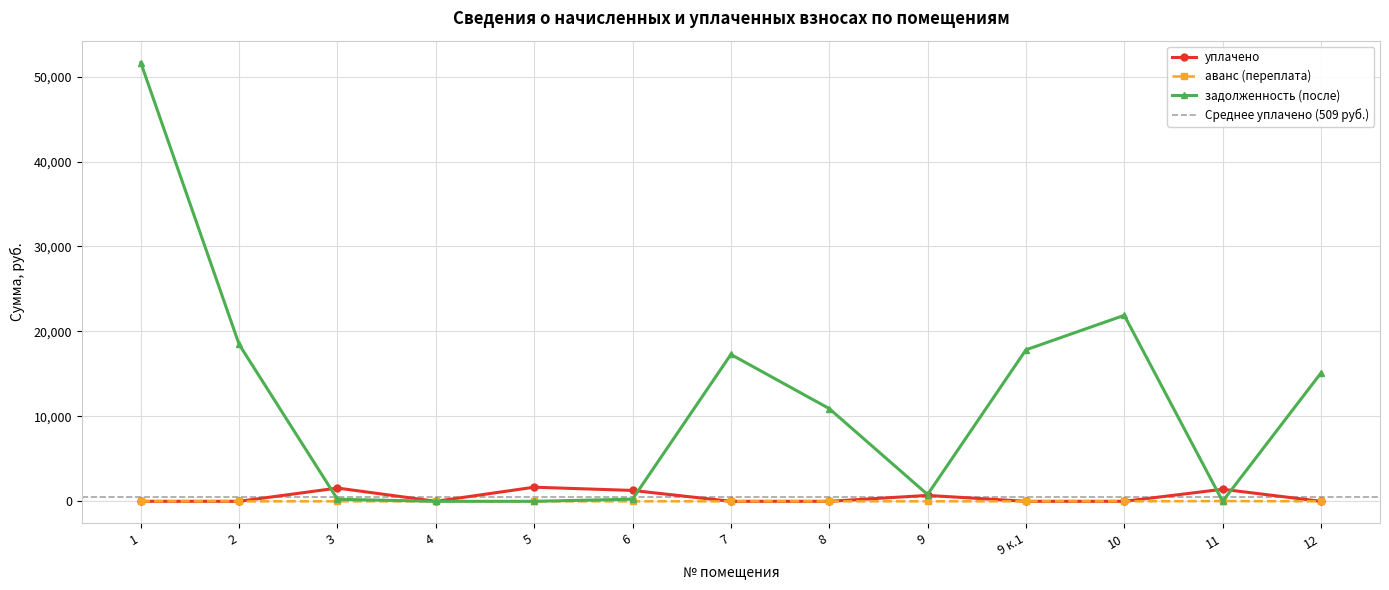

At which label does уплачено reach its minimum?

1